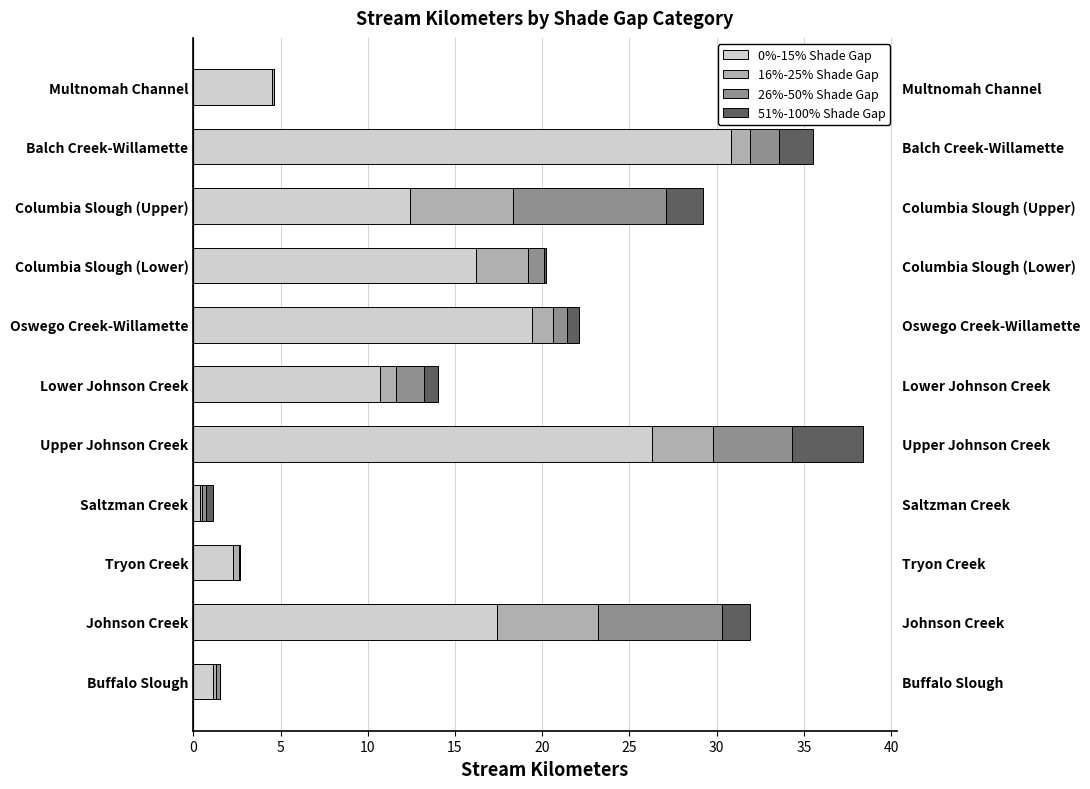

What is the value of the 0%-15% Shade Gap bar at the 10th from the left?

30.8